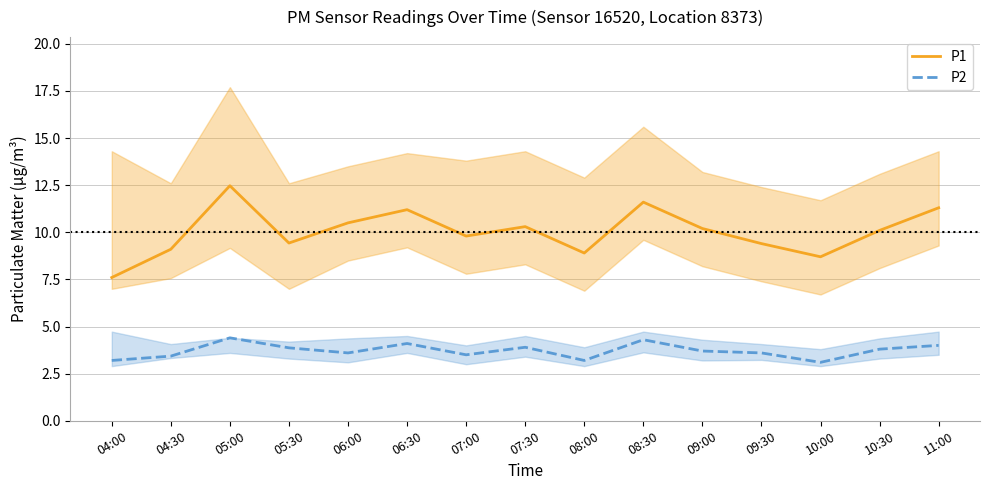

True or false: P1 and P2 cross at least once.

False